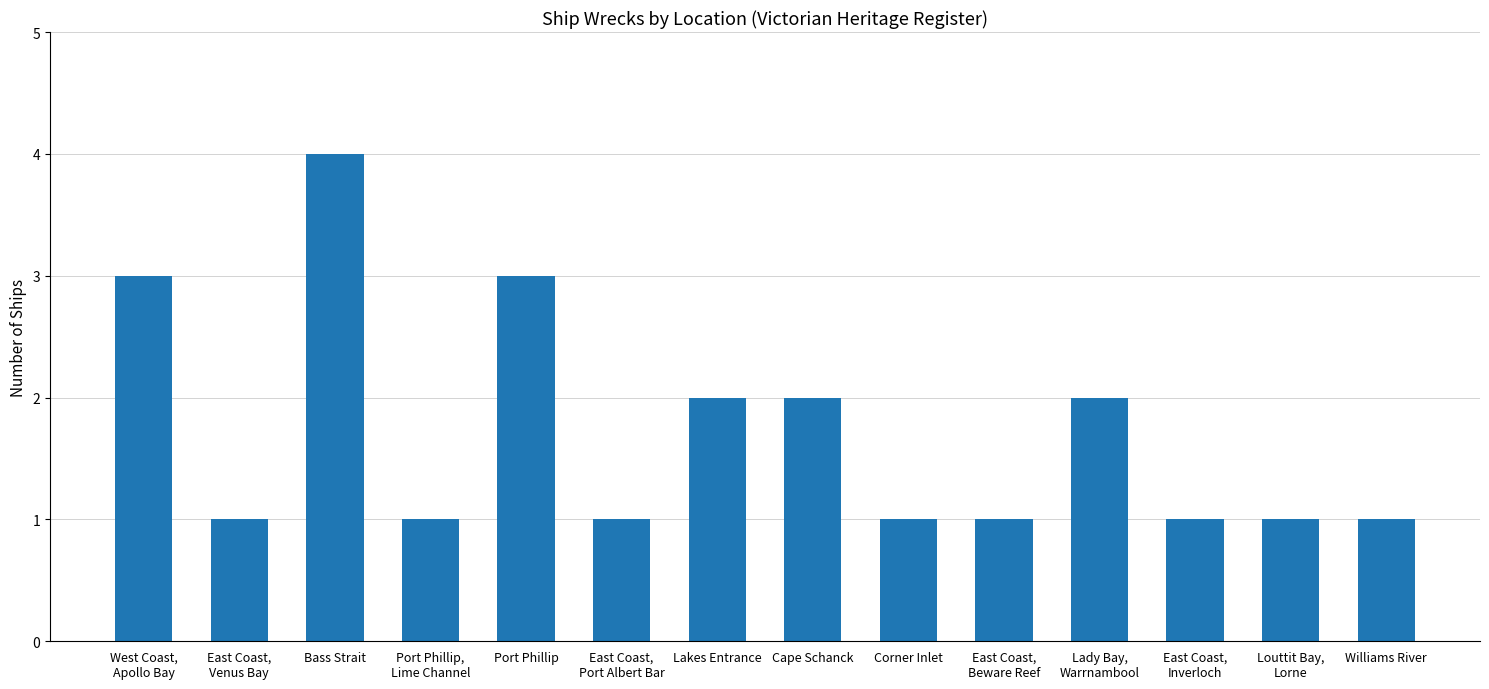

What is the average value?

2